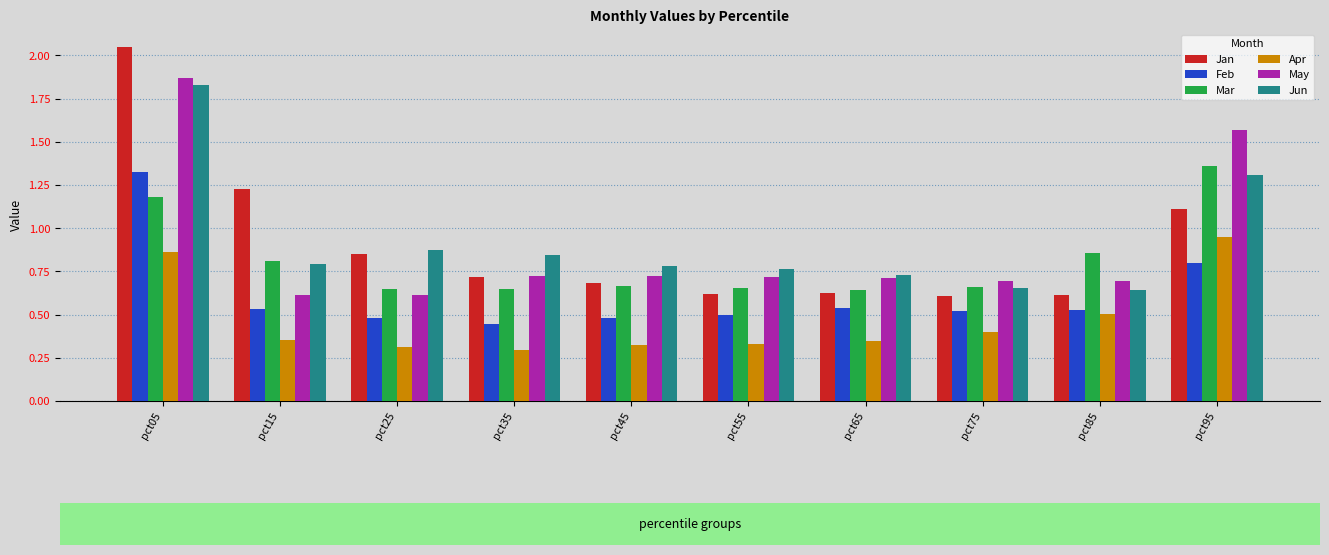

Which series changed the most between pct75 and pct95?

May